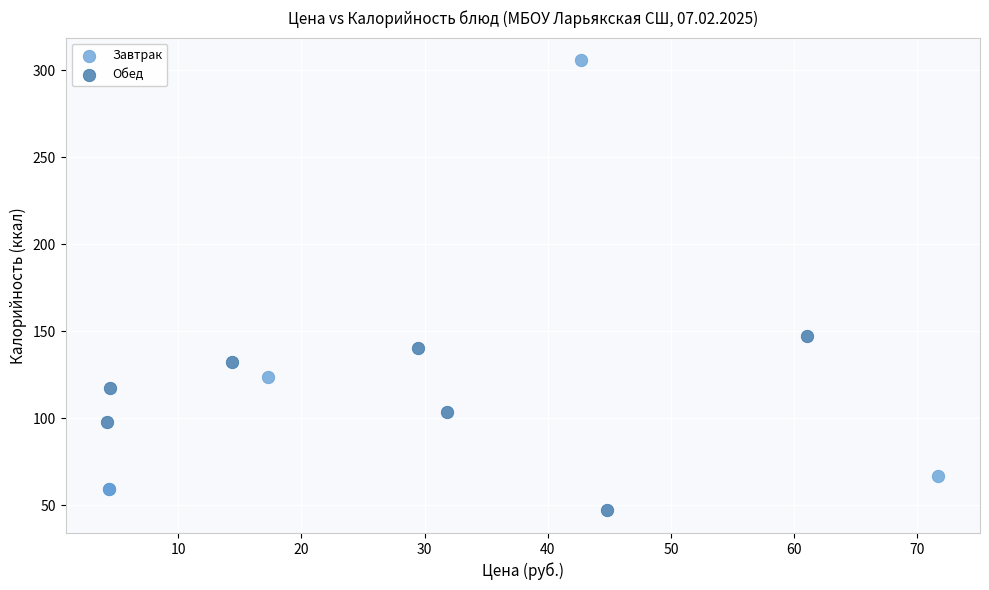

Which series reaches the minimum Y coordinate?

Обед